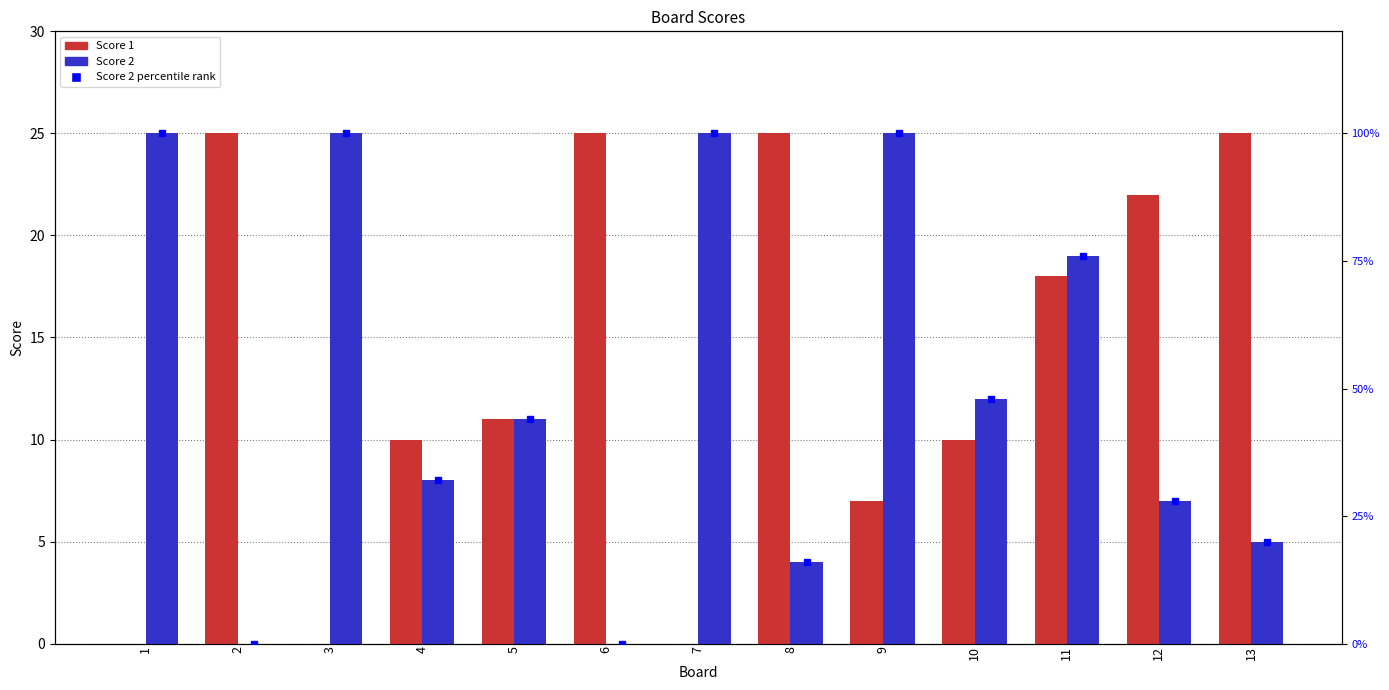

How many values in Score 2 are above zero?

11